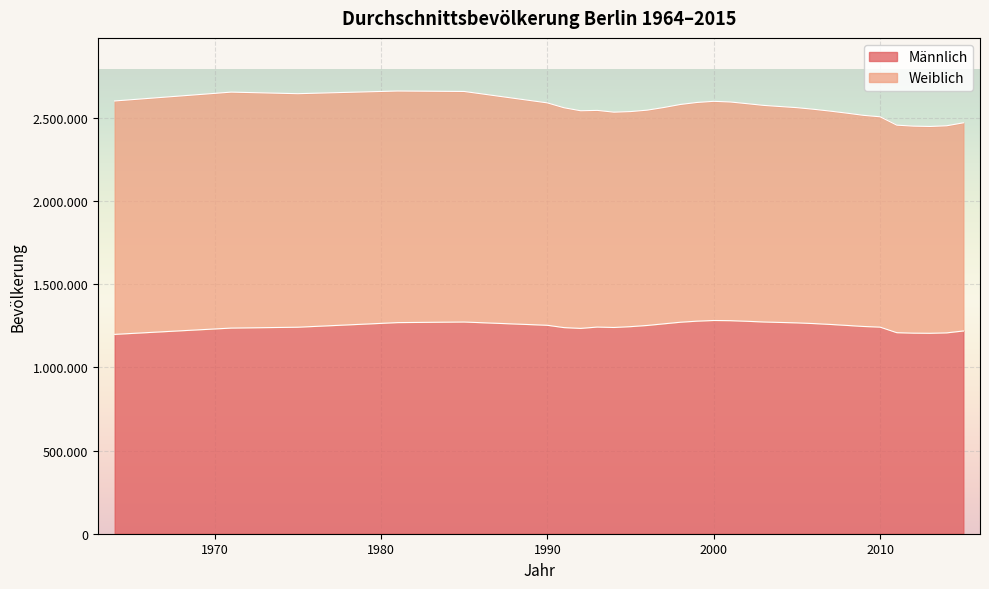

Rank the categories by value from highest to lowest.

2000, 2001, 1999, 2002, 2003, 1985, 1998, 2004, 1981, 2005, 2006, 1997, 2007, 1990, 2008, 1996, 2009, 1995, 1993, 2010, 1975, 1994, 1991, 1971, 1992, 2015, 2011, 2014, 2012, 2013, 1964